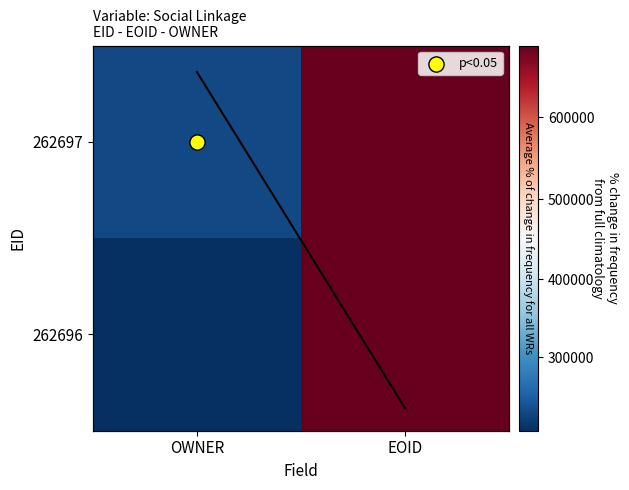

List the series in order of their peak value, highest first.

262697, 262696